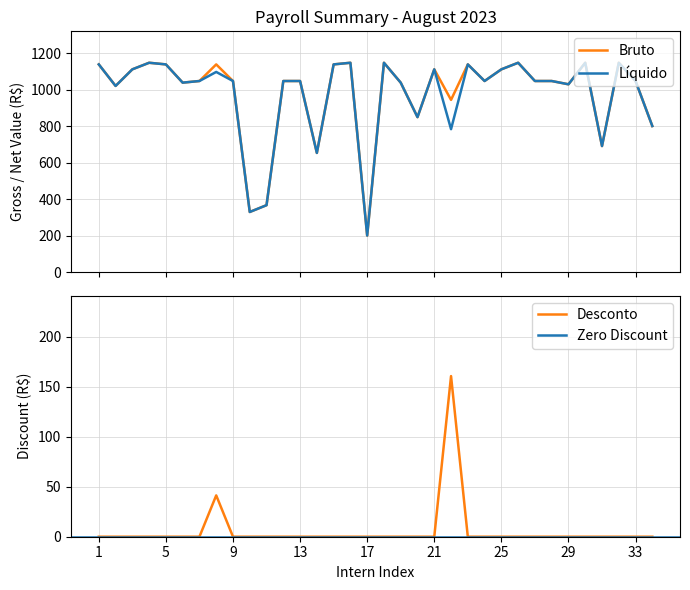

Is the value of Liquido at Pedro Ulisses Burini Silva greater than the value of Desconto at Raniely Araújo Dias?

Yes